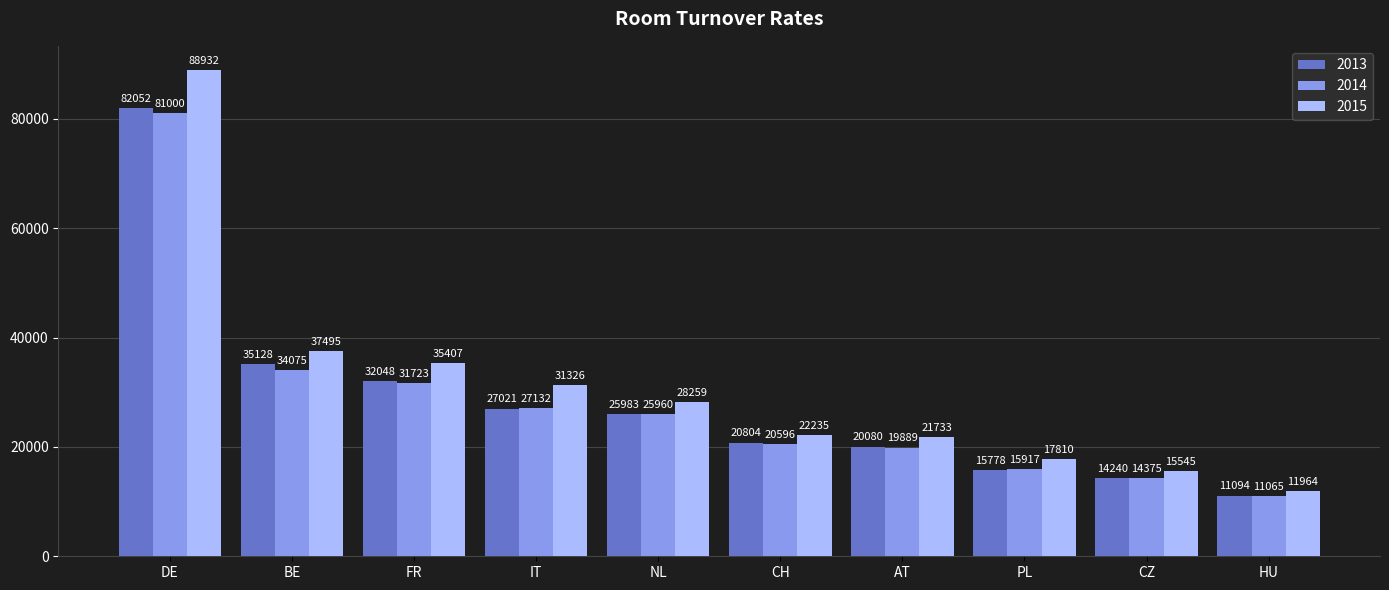

How many bars are there in each group?

3